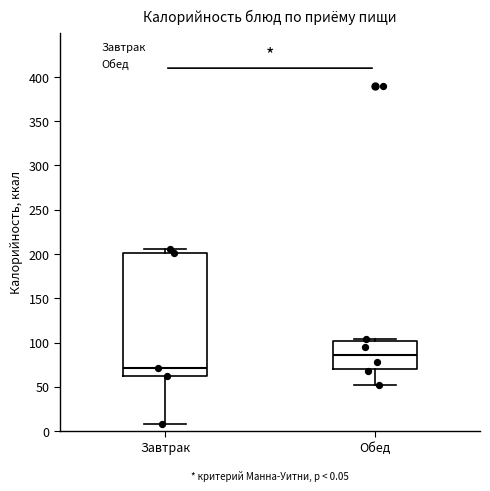

Which box is the tallest, from its lower edge to its upper edge?

Завтрак